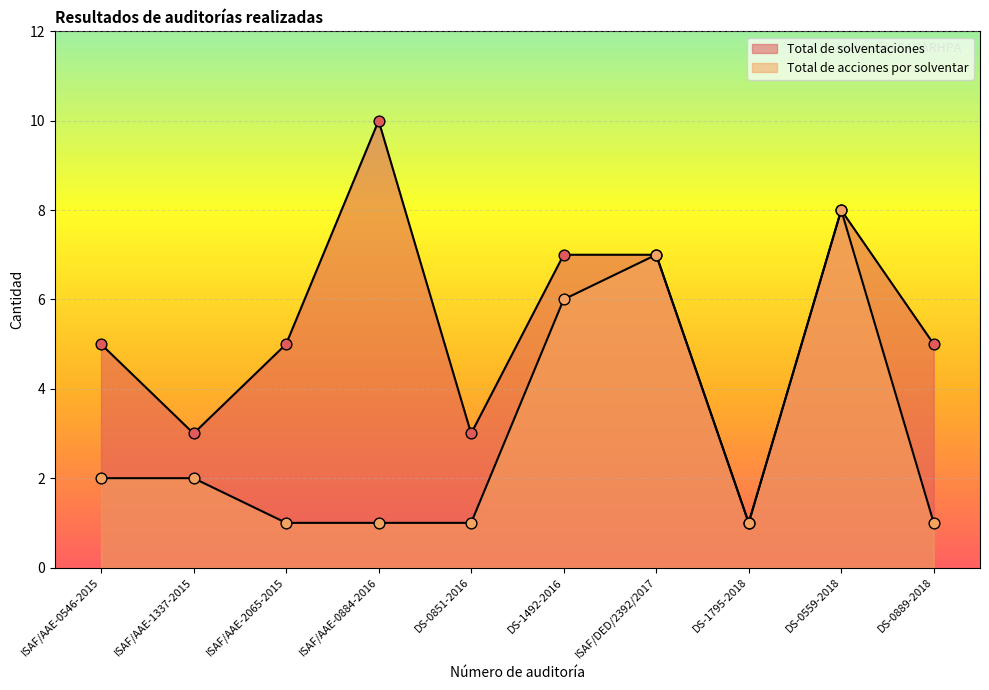

Which series has the largest Y range (max minus min)?

Total de solventaciones